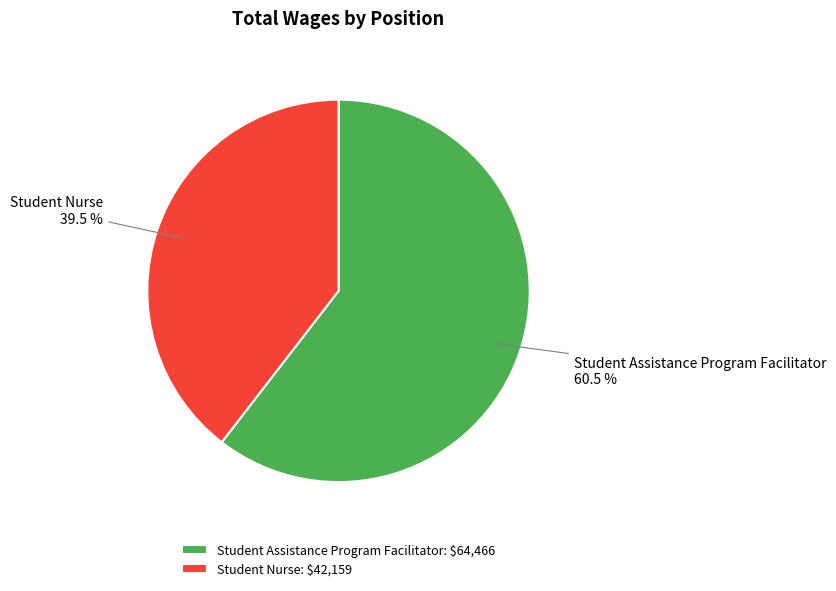

How many slices are in this pie chart?

2